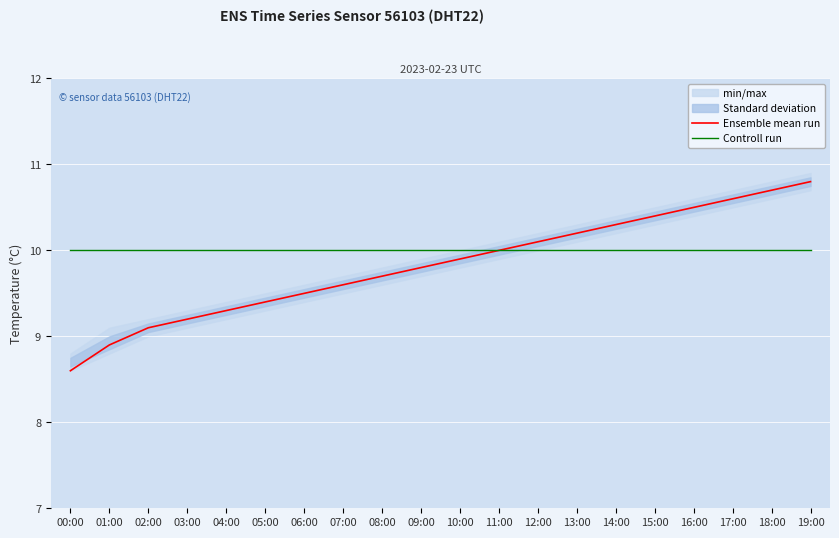

How many times do Controll run and Ensemble mean run cross each other?

1